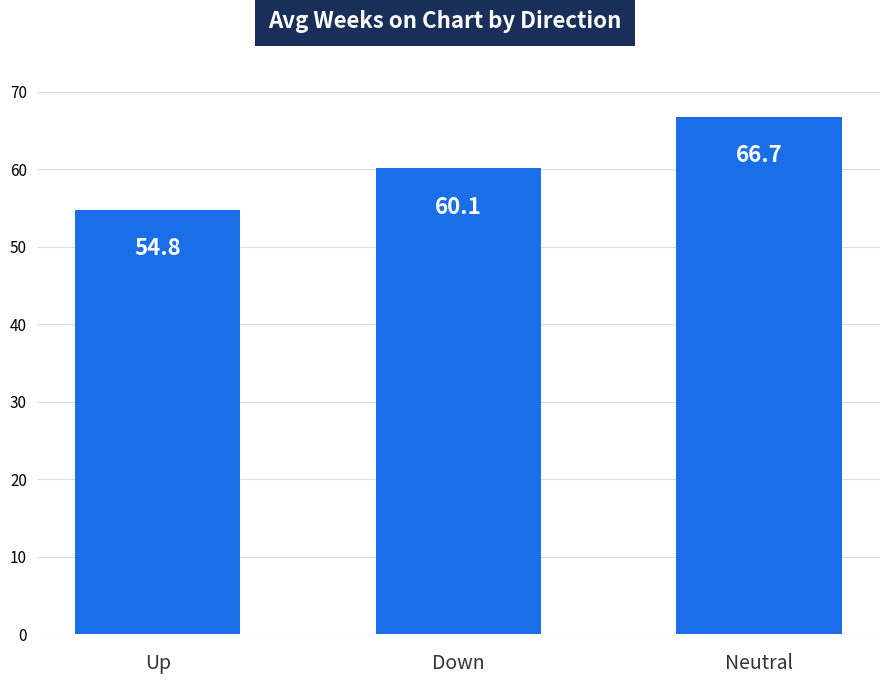

What position from the left is Neutral?

3